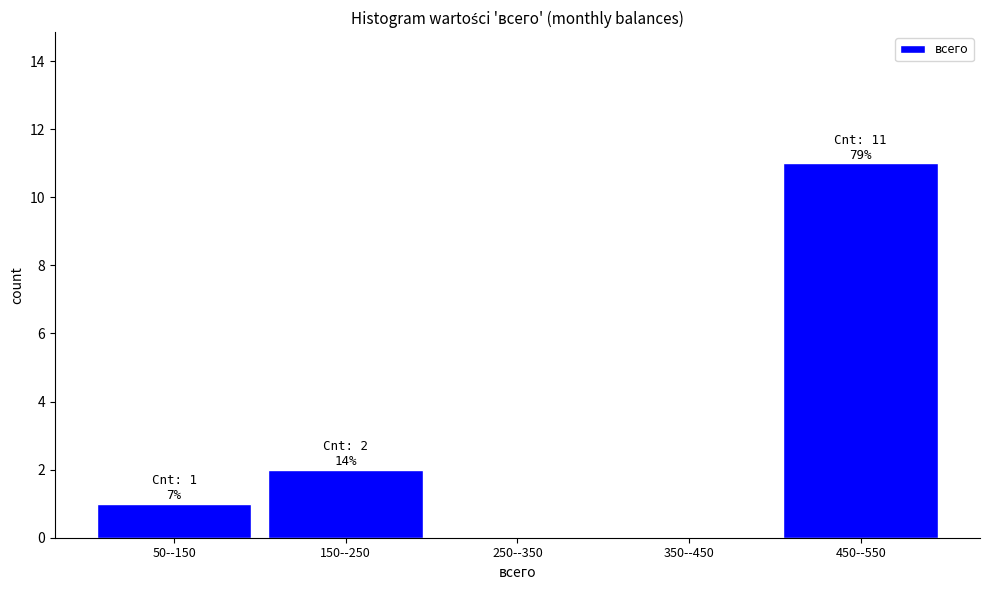

Reading left to right, extract all data points from this chart.

50--150=1	150--250=2	250--350=0	350--450=0	450--550=11